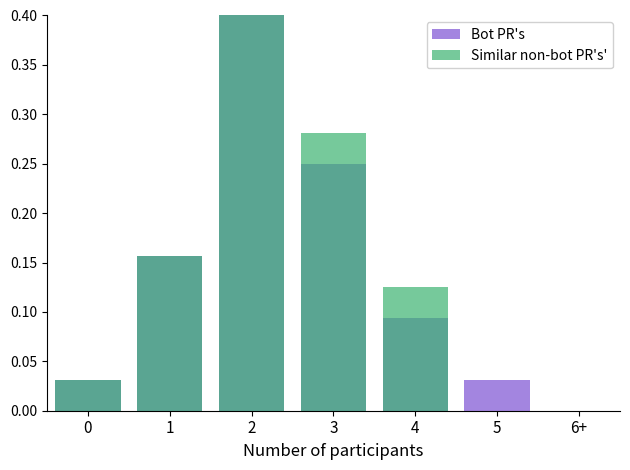

Which category has the highest value across all series?

2